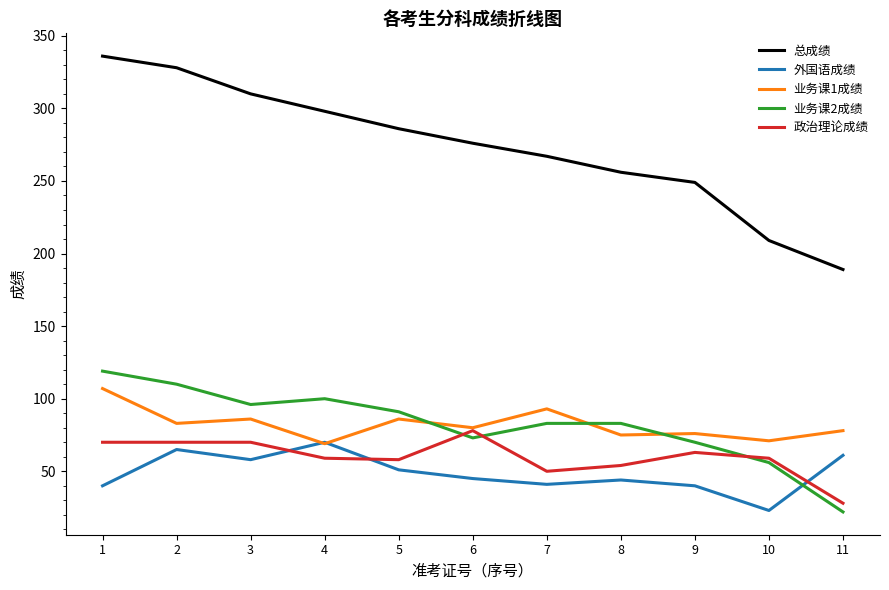

At which label does 外国语成绩 first exceed 45?

2